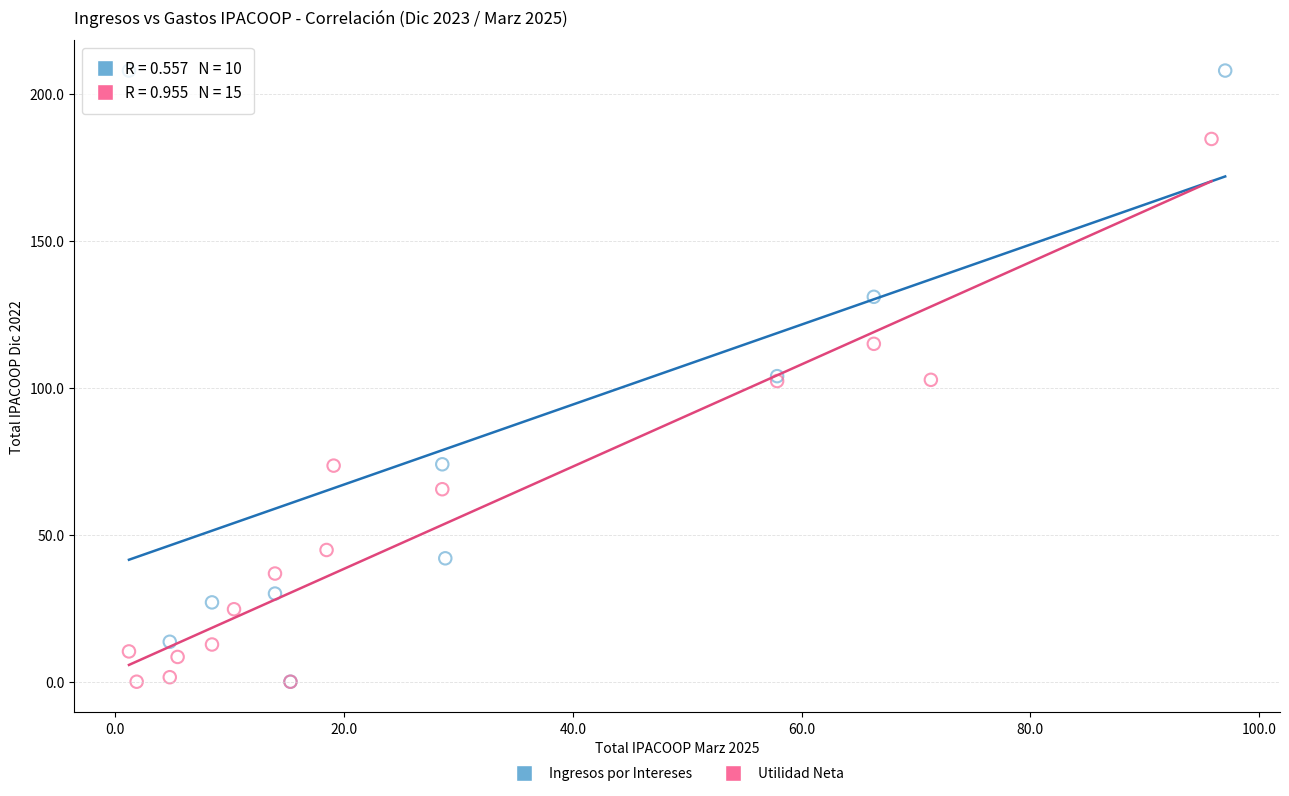

Which series has the widest spread of Y values?

Ingresos por Intereses